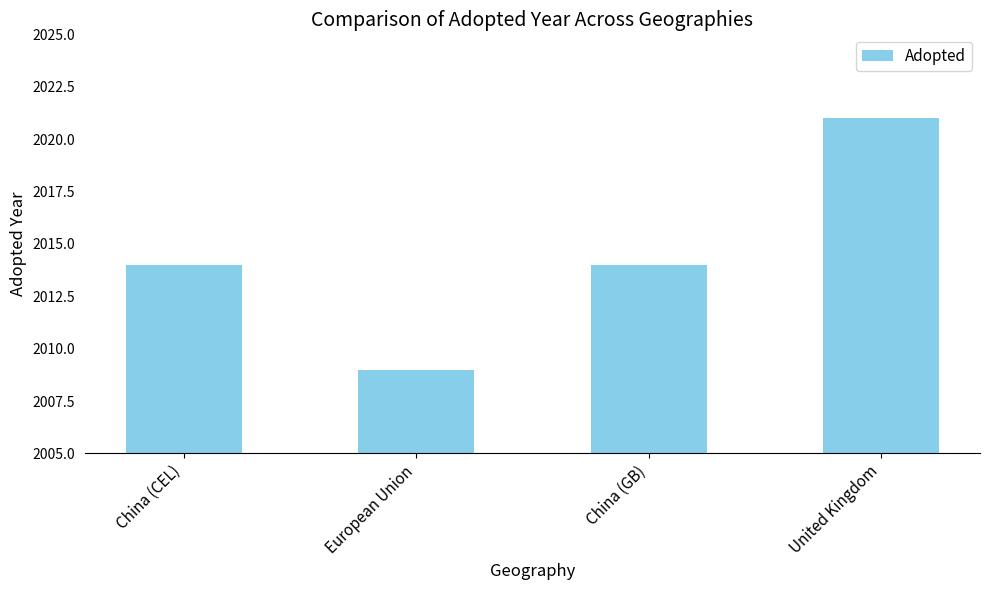

Approximately how many times larger is the value at European Union compared to China (GB)?

1.0